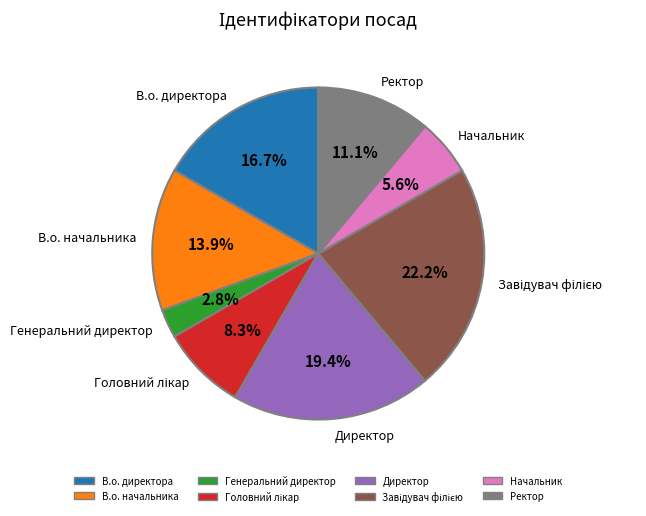

Does any single category account for the majority?

No